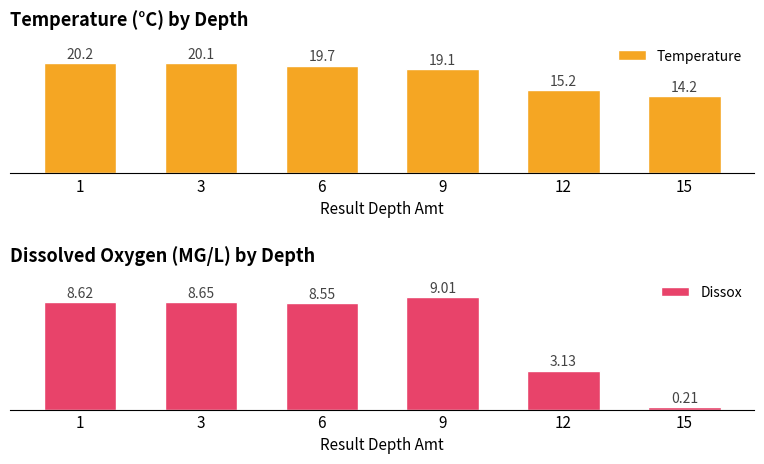

What is the minimum value for Dissox?

0.2